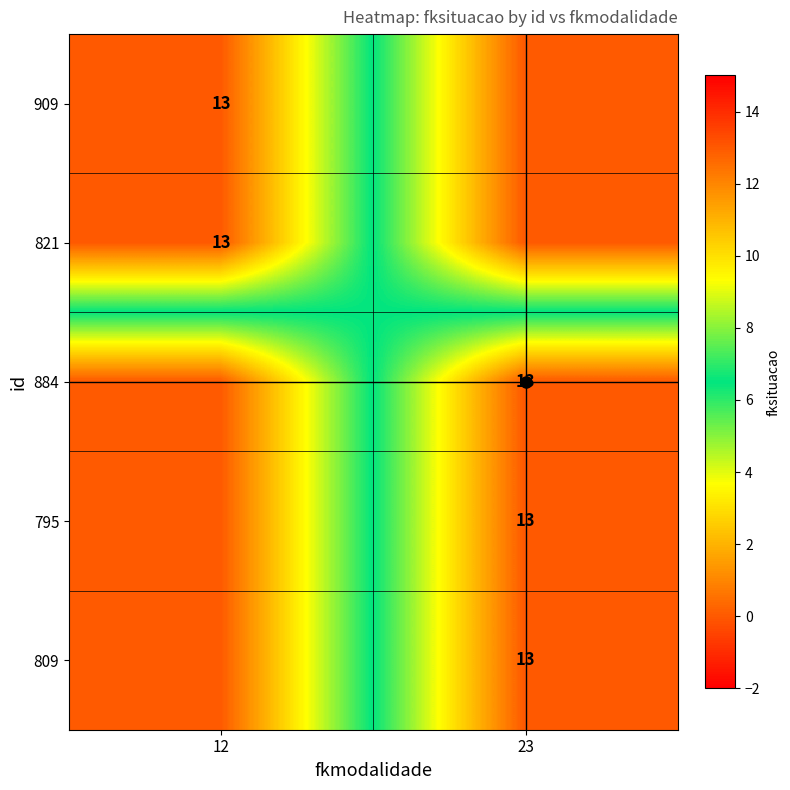

How many data points in 795 are less than 13?

1